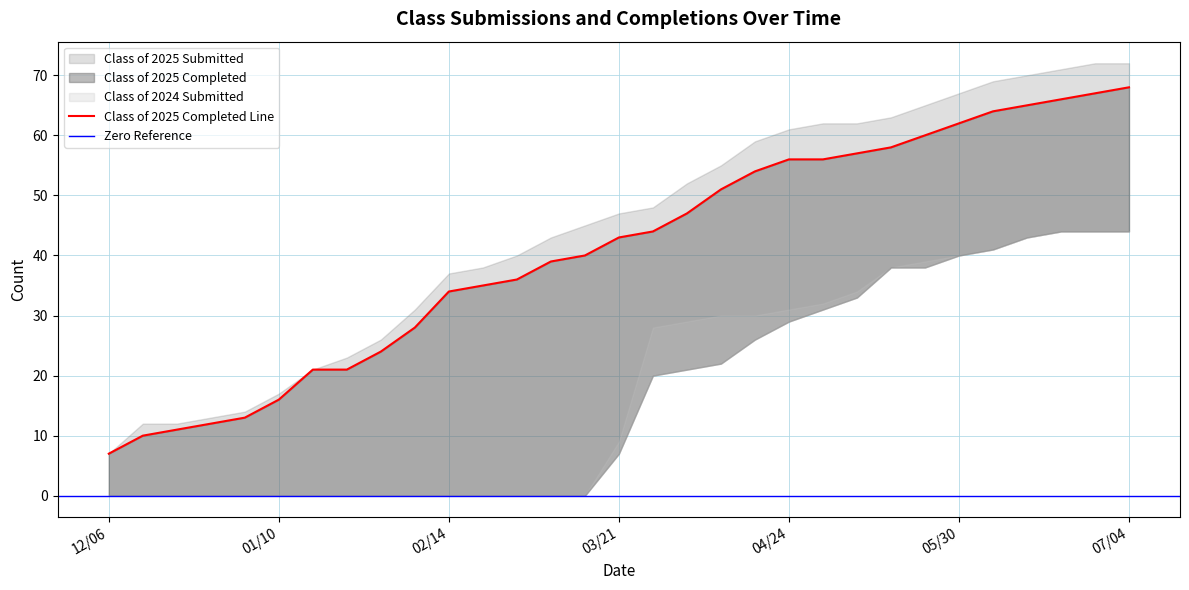

Which has a higher value, 01/31 or 02/14?

02/14